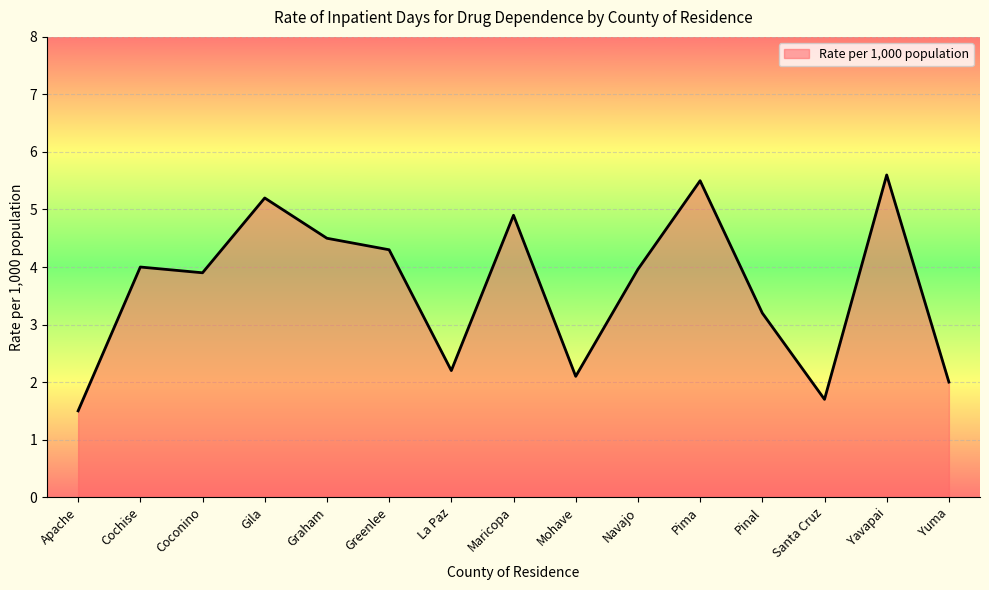

What is the difference between the values at Greenlee and Cochise?

0.3